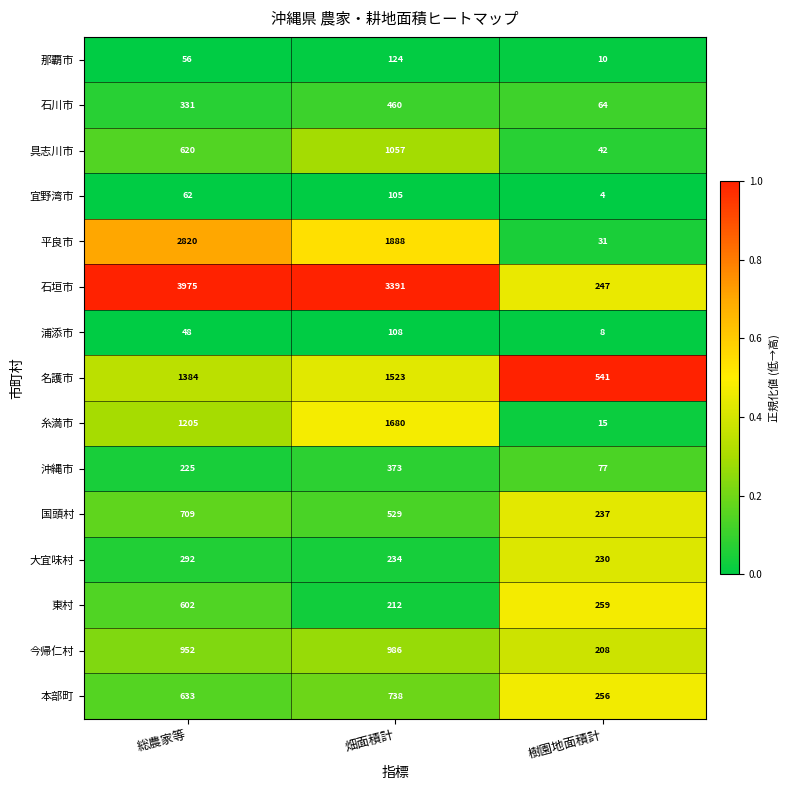

The 糸満市 series shows 1680 at 畑面積計. True or false?

True